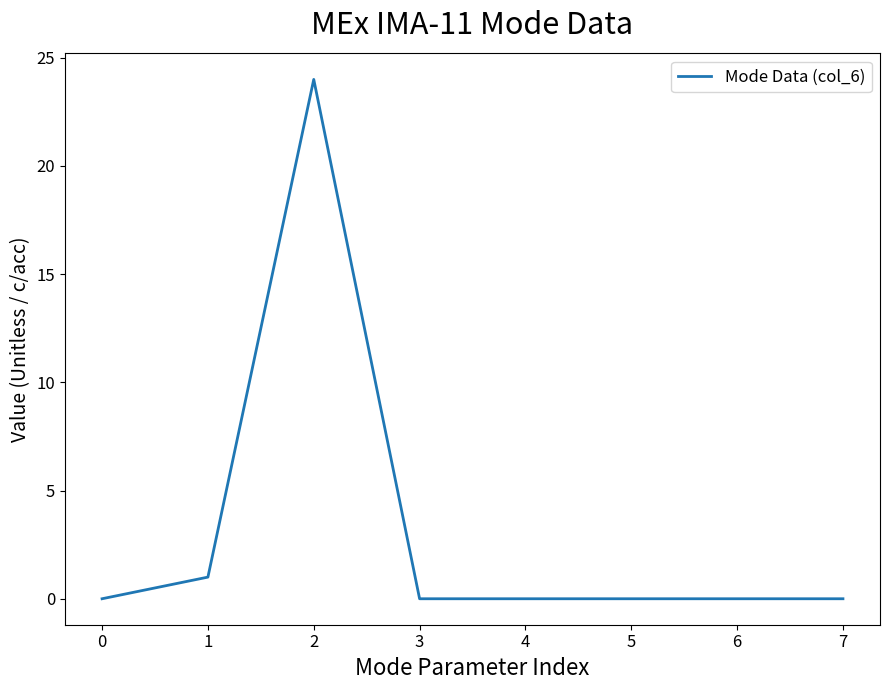

Reading left to right, transcribe all the data shown in this chart.

0	1	24	0	0	0	0	0